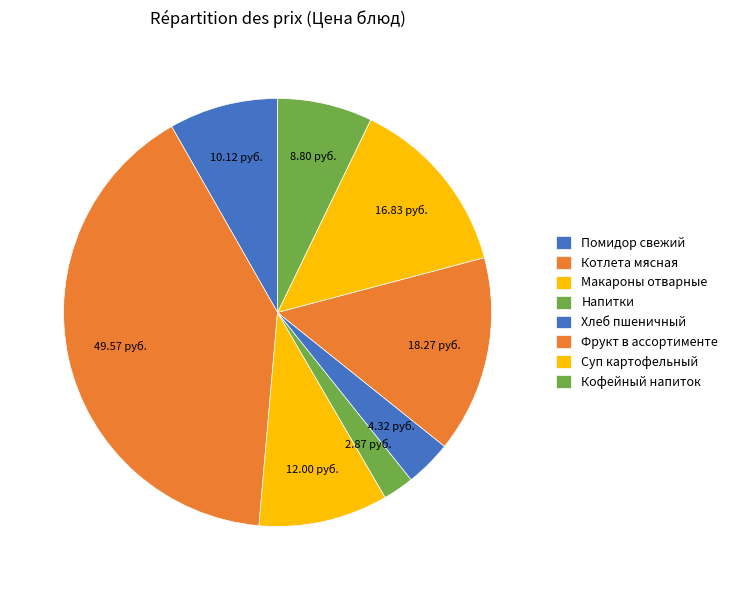

True or false: Фрукт в ассортименте accounts for 21% of the total.

False